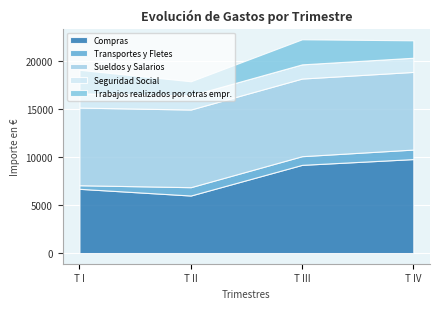

Reading left to right, list all the values displayed in this chart.

Compras: T I=6700	T II=6000	T III=9200	T IV=9802
Transportes y Fletes: T I=375	T II=870	T III=904	T IV=993
Sueldos y Salarios: T I=8100	T II=8100	T III=8100	T IV=8100
Seguridad Social: T I=1480	T II=1480	T III=1480	T IV=1480
Trabajos realizados por otras empr.: T I=2460	T II=1468	T III=2616	T IV=1817